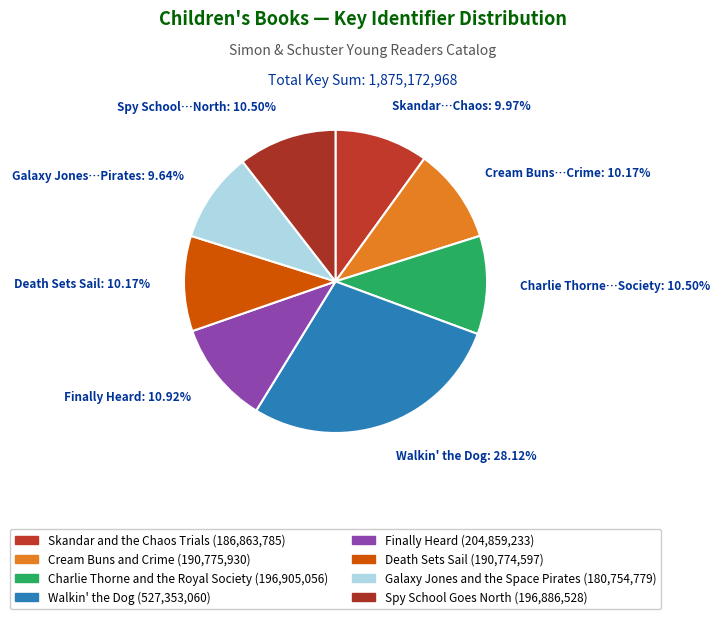

Is there any slice that represents more than half of the pie?

No